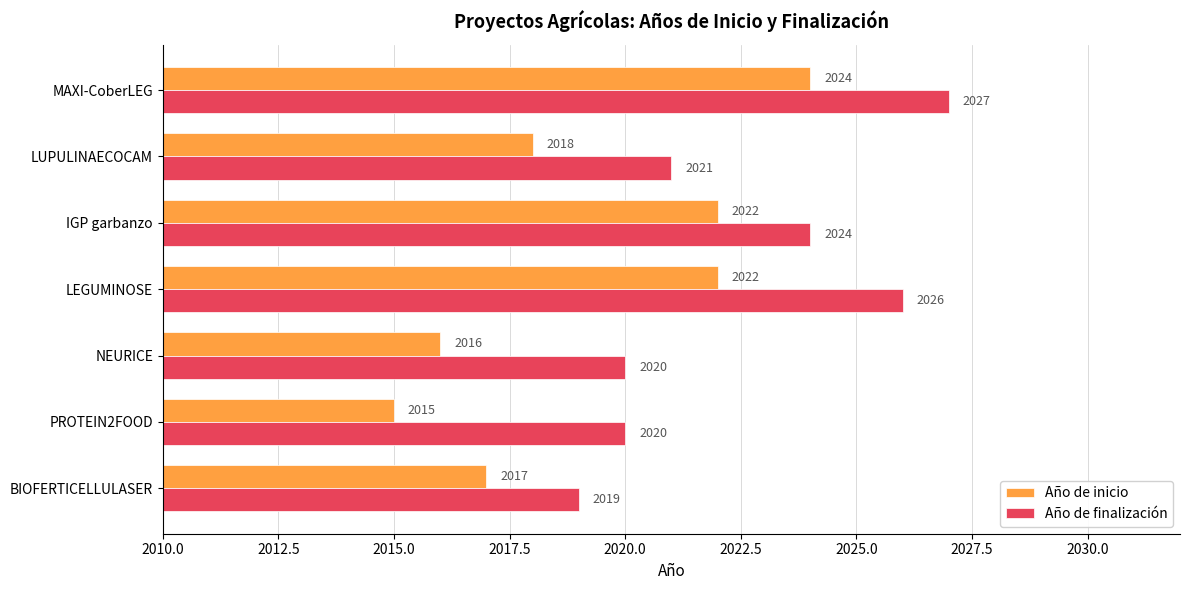

True or false: Año de inicio has a value of 685 at MAXI-CoberLEG.

False